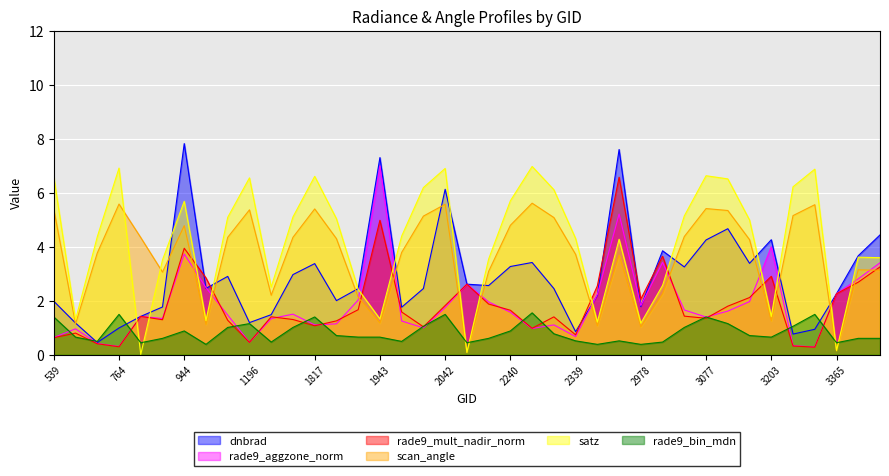

What is the approximate value of rade9_mult_nadir_norm at 2042?

1.8